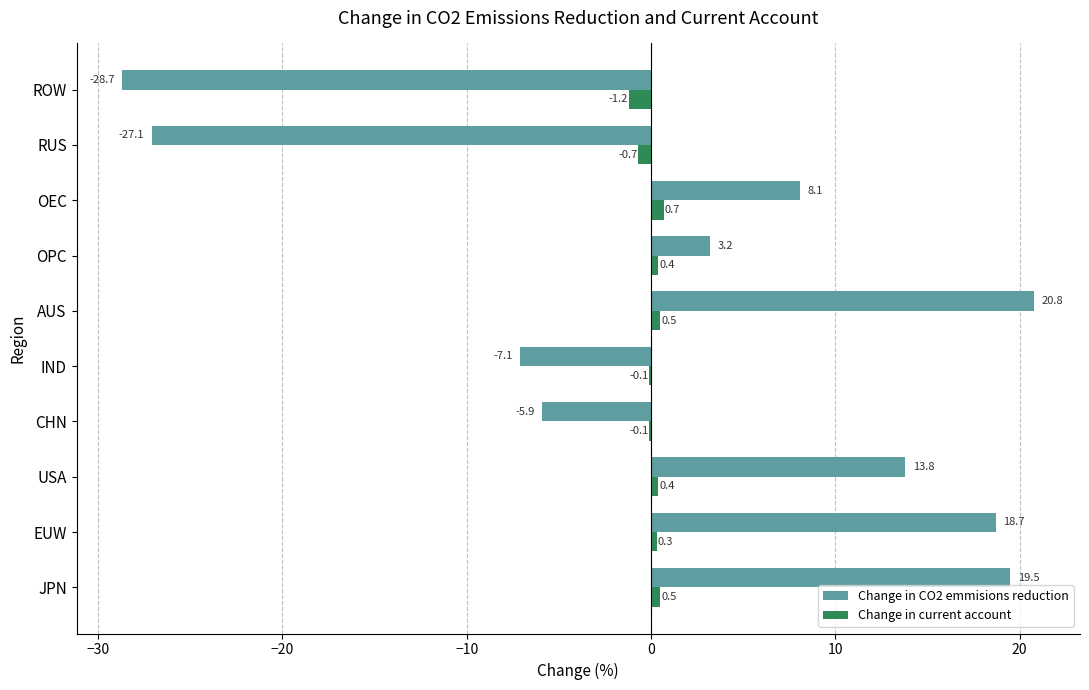

Which series changed the most between AUS and OPC?

Change in CO2 emmisions reduction